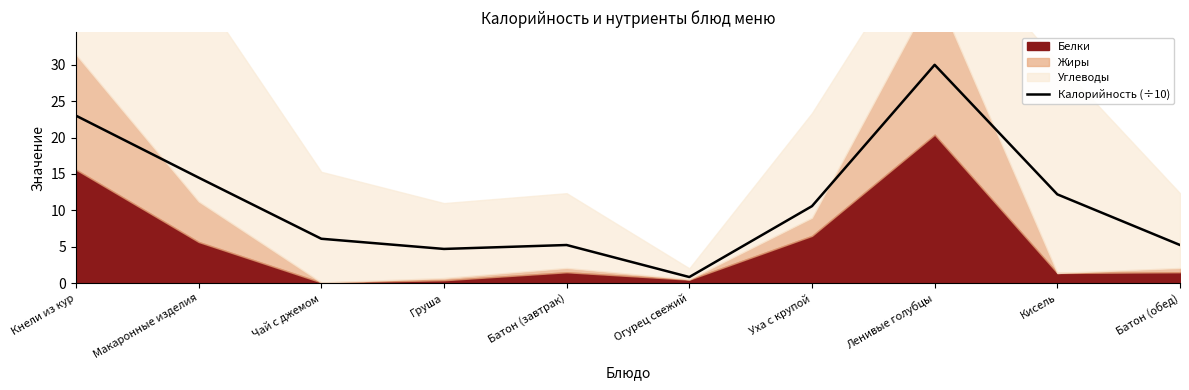

What is the ratio of the value at Кисель to the value at Чай с джемом?

2.0